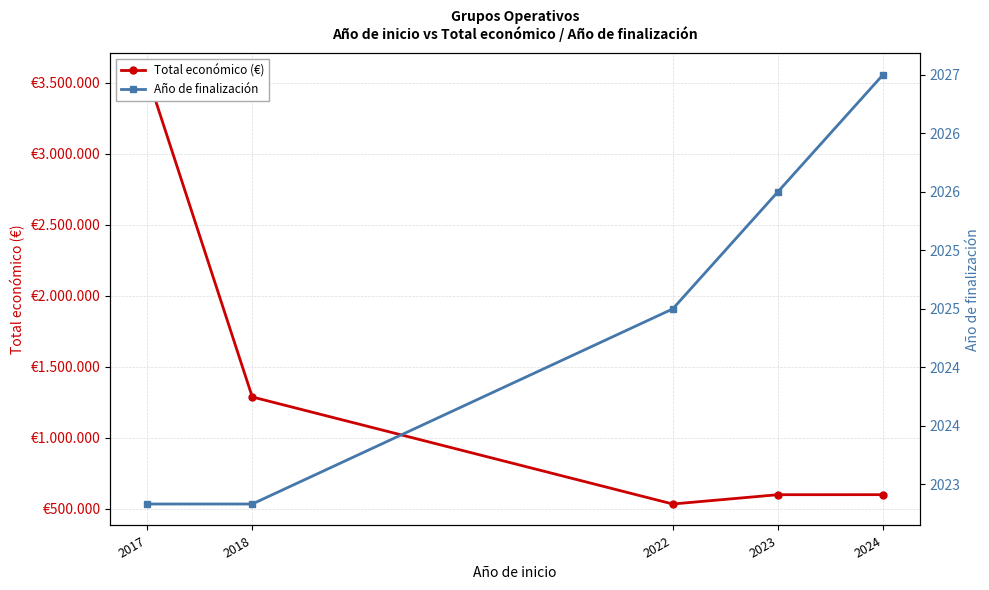

How many lines are shown in the chart?

2